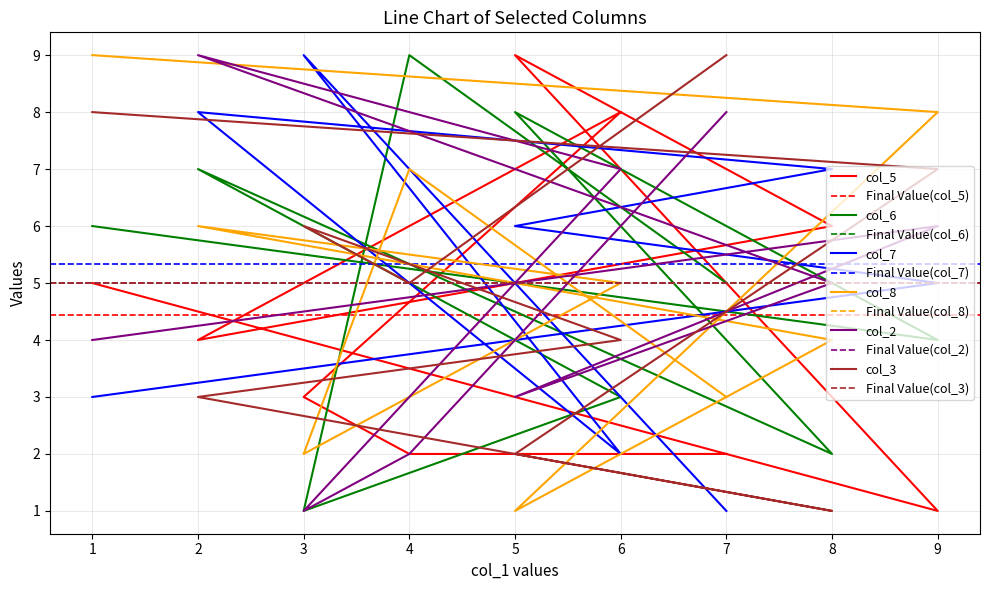

How many times do col_6 and col_7 cross each other?

6